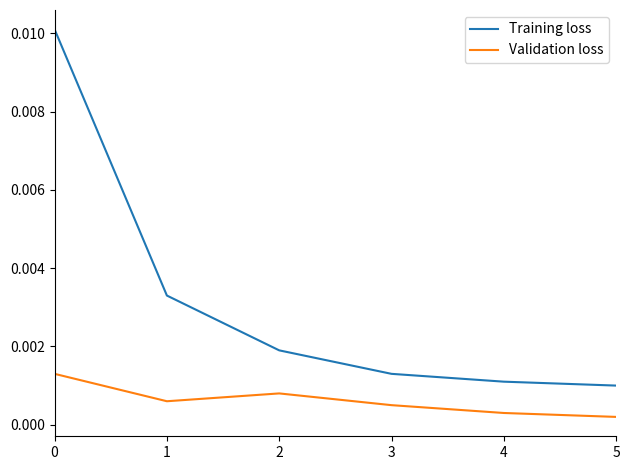

Is the value of Validation loss at 1 greater than the value of Training loss at 0?

No